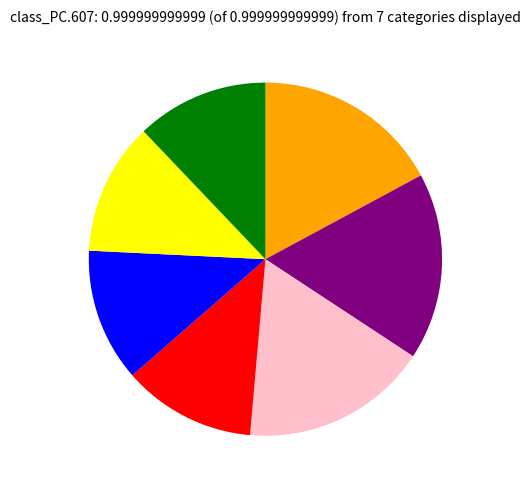

How many segments does this pie chart have?

7